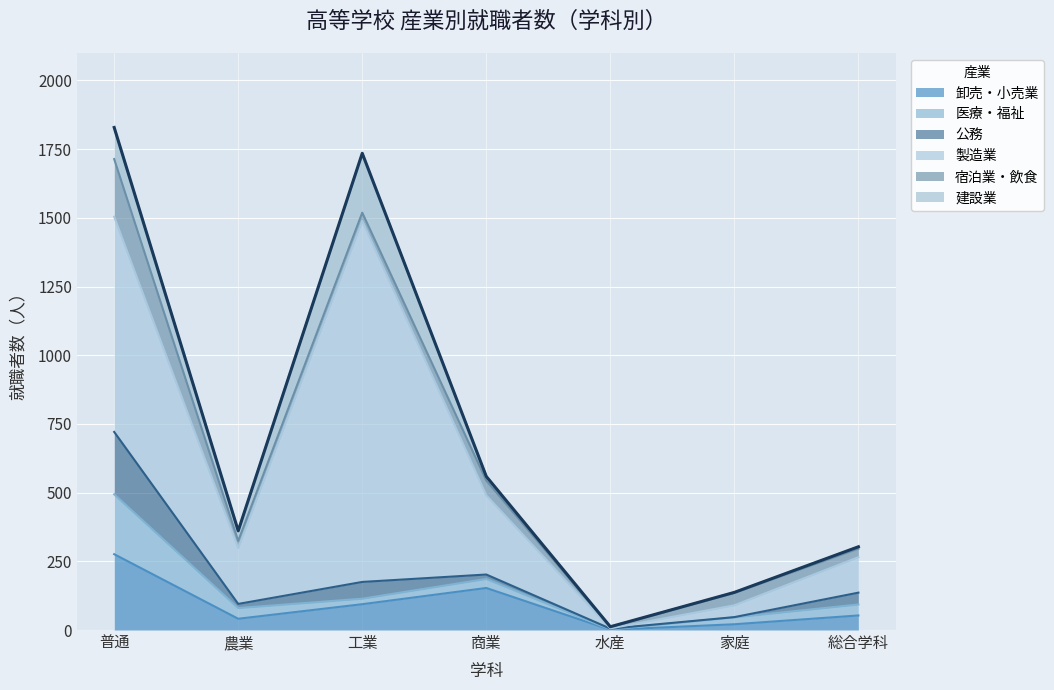

The value of 宿泊業・飲食 at 商業 is 82. True or false?

False